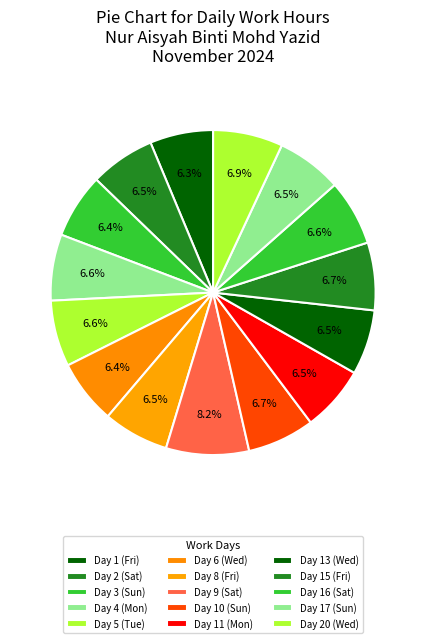

How many slices are in this pie chart?

15